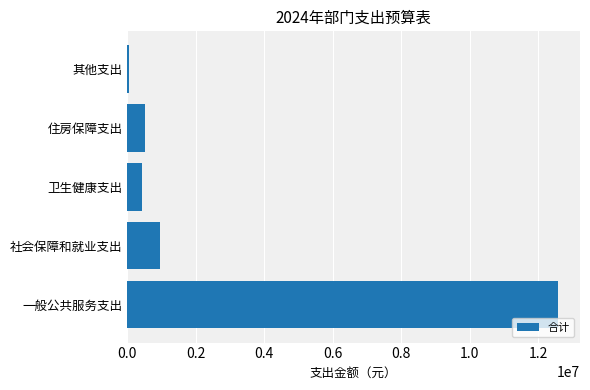

Does the chart contain stacked bars?

No